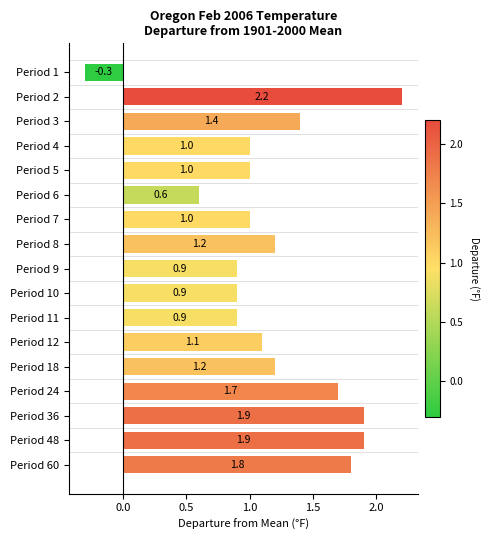

The value at Period 6 is 0.4. True or false?

False